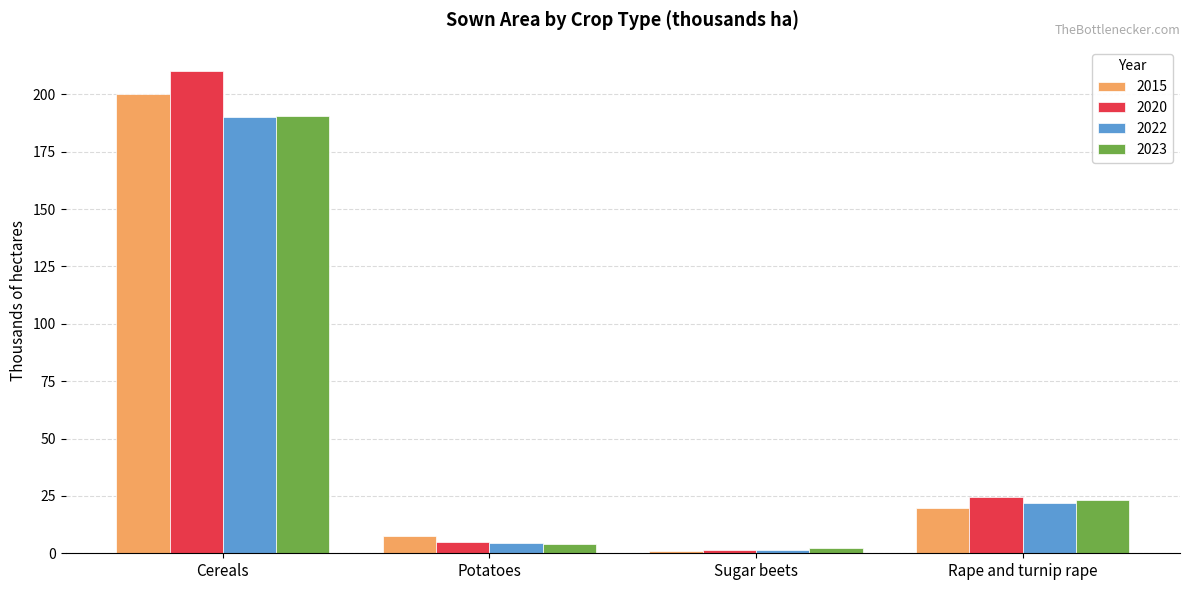

The value of 2020 at Rape and turnip rape is 9.2. True or false?

False